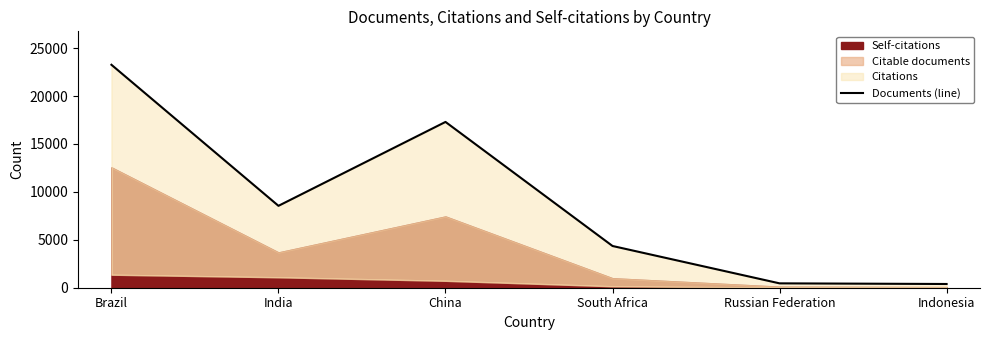

At which category does the data reach its first local valley?

India